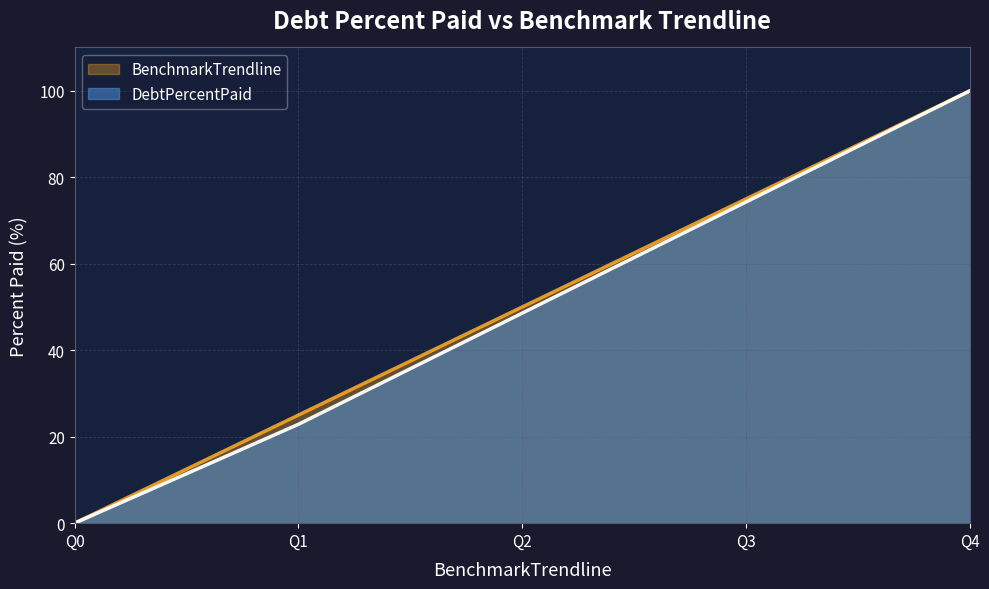

What is the value of the BenchmarkTrendline point at the 2nd from the left?

25.0